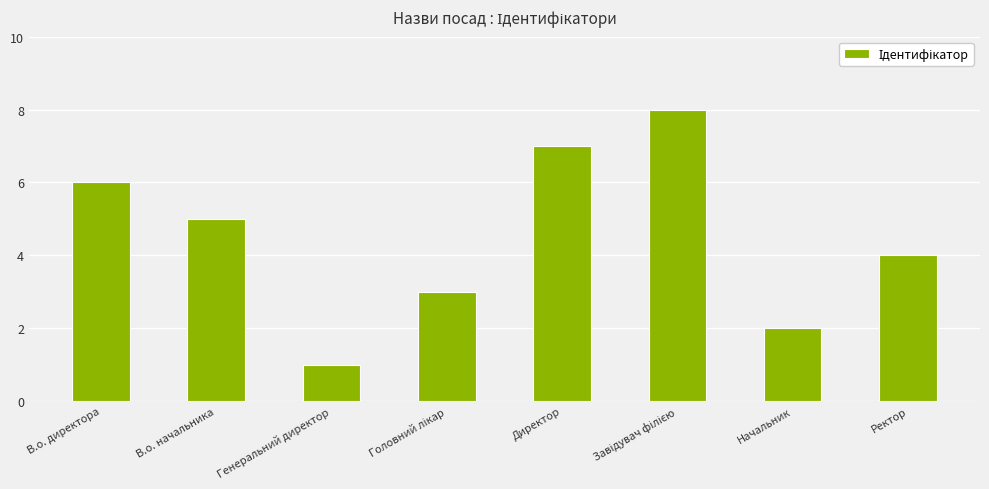

What is the difference between the maximum and minimum values?

7